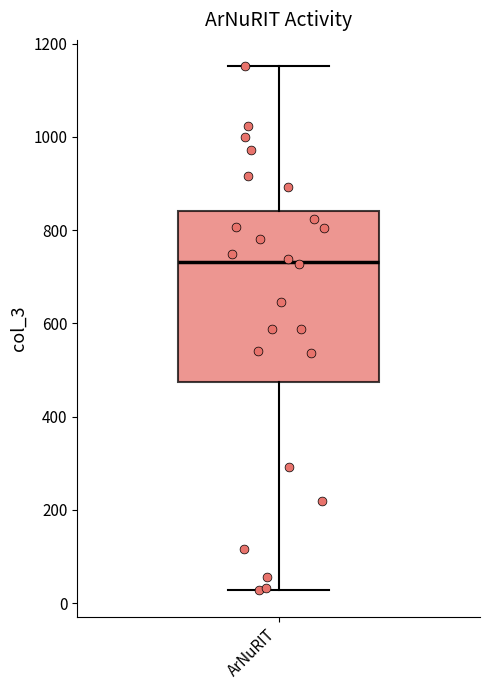

Read this box plot against the y-axis: the position of the median line, the range covered by the box, and the ends of both whiskers. The values are not printed on the chart, so give them approximately, as read against the axis.

median 740, box 480 to 840, whiskers 20 to 1160